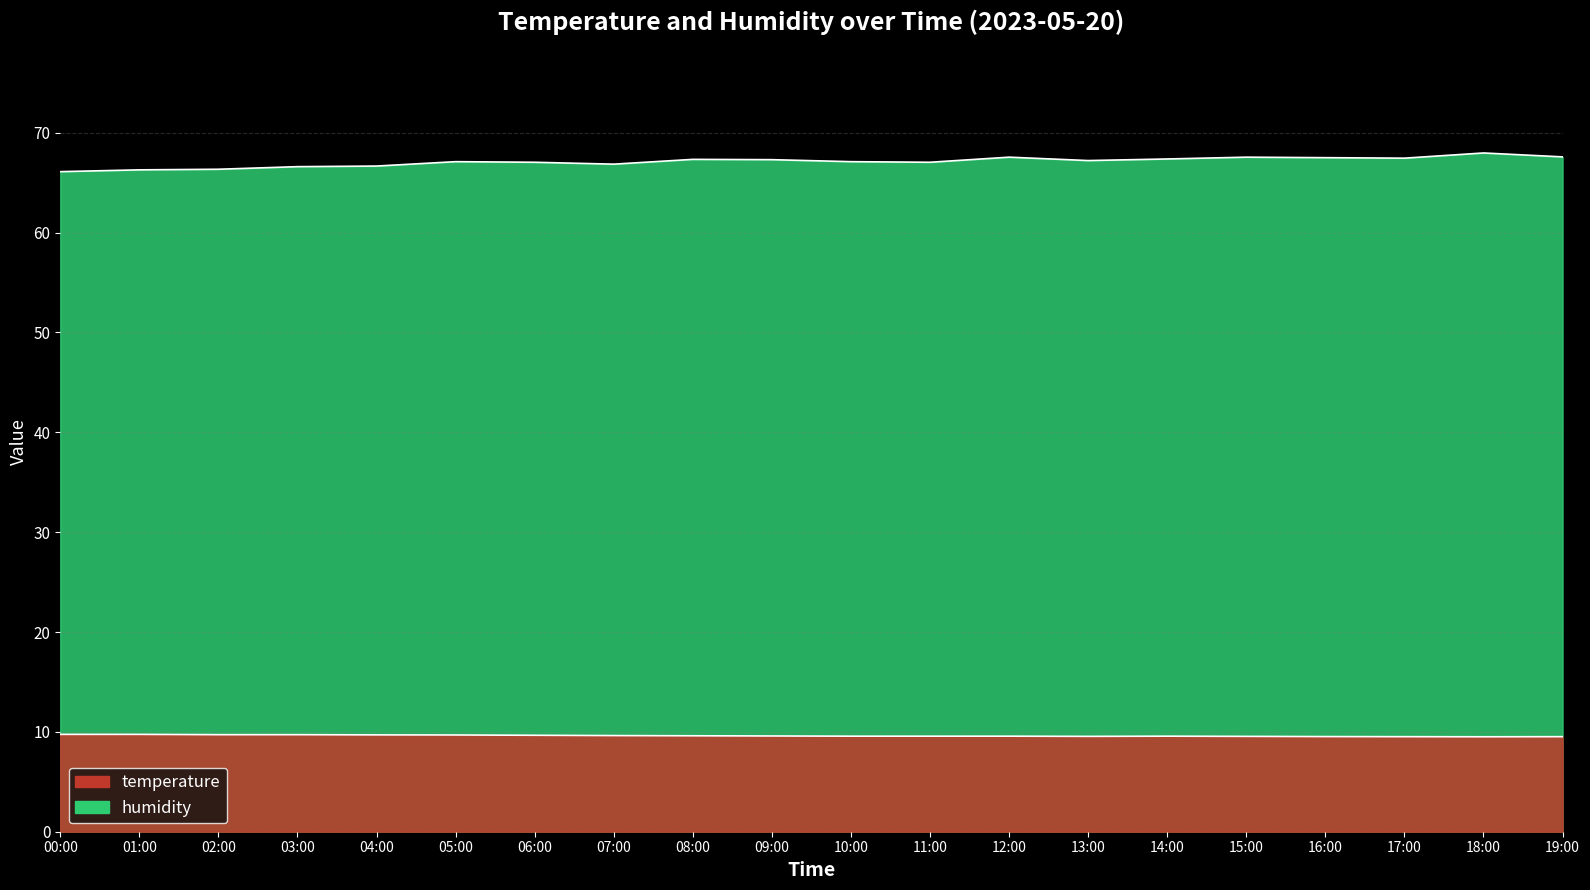

True or false: temperature has more than 2 points higher than both neighbors.

False